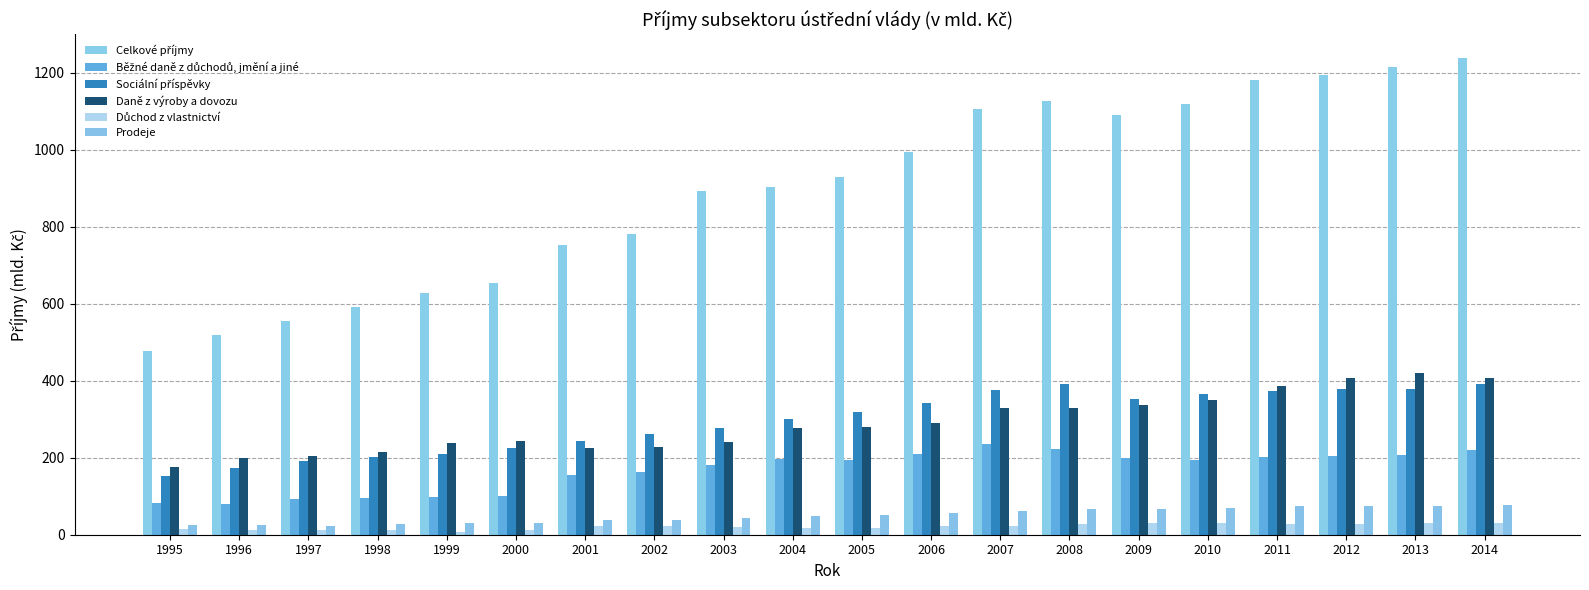

What is the minimum value shown in the chart?

7.4